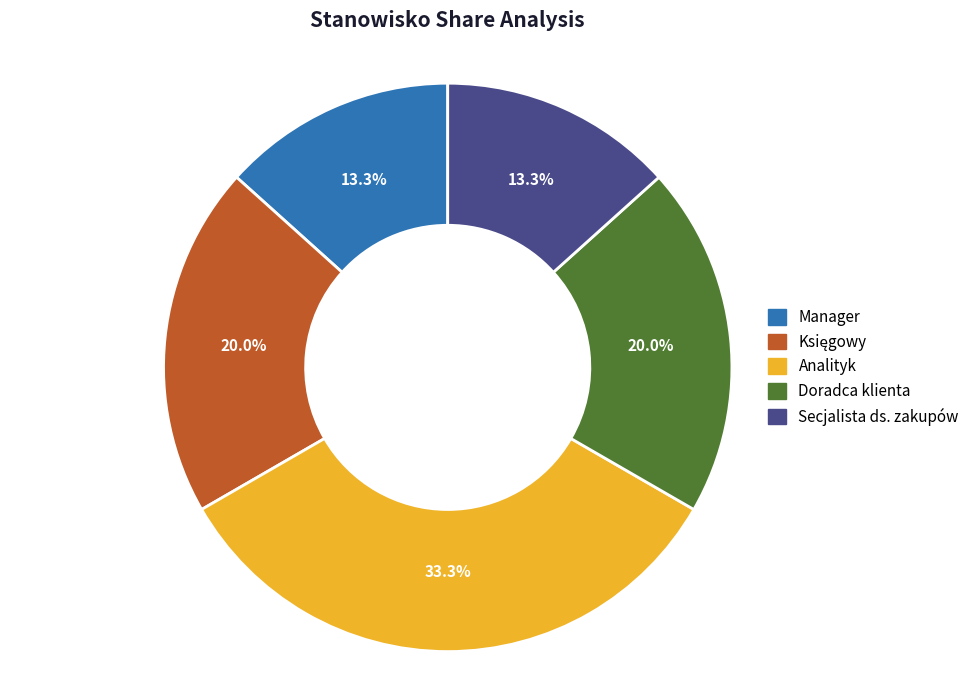

What percentage do Doradca klienta and Manager together represent?

33.3%